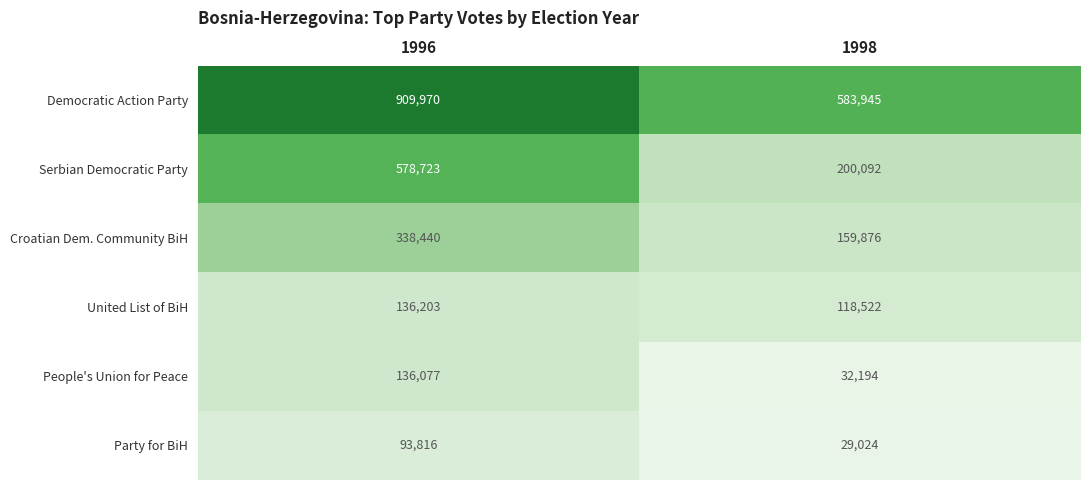

Between 1996 and 1998, which series saw the biggest shift?

Serbian Democratic Party